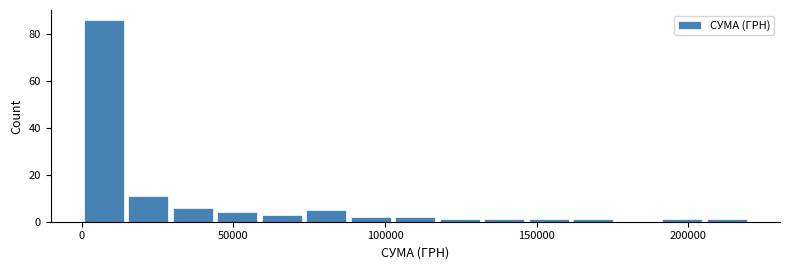

Around what value on the x-axis is the tallest bar? Give the approximate position of its centre, as read against the axis.

5000